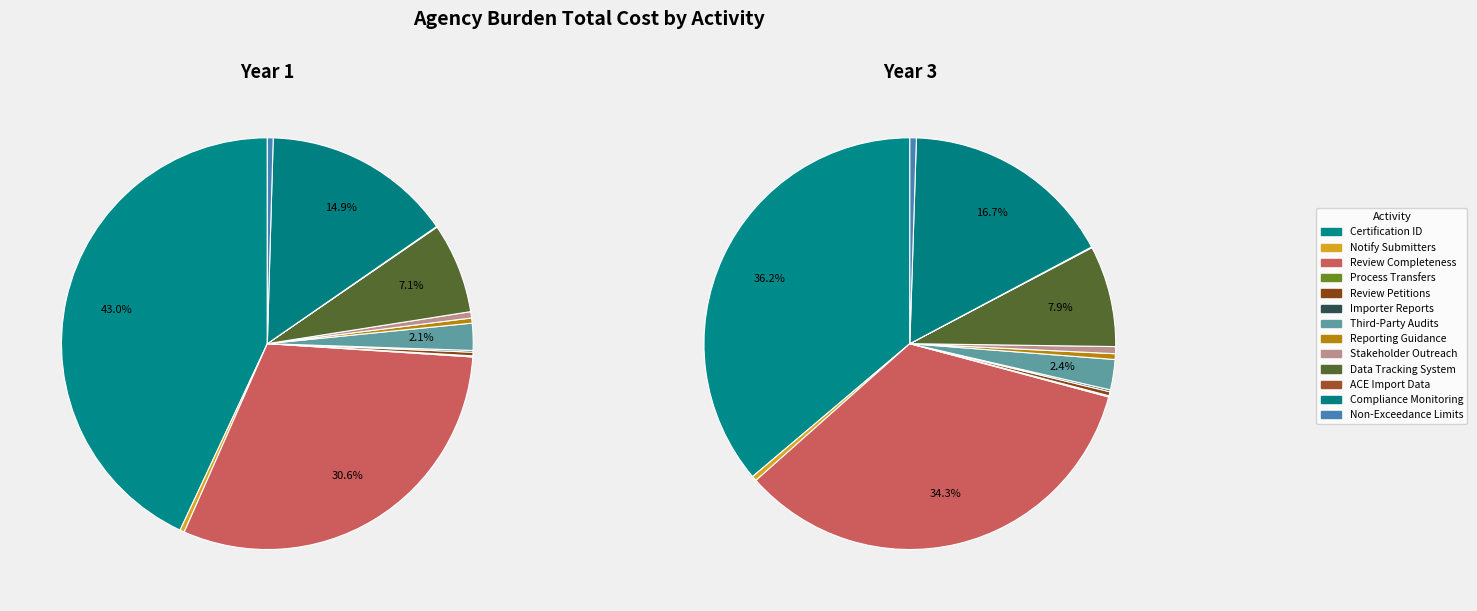

To the nearest percent, what is the difference between the largest and smallest slice percentages?

43%